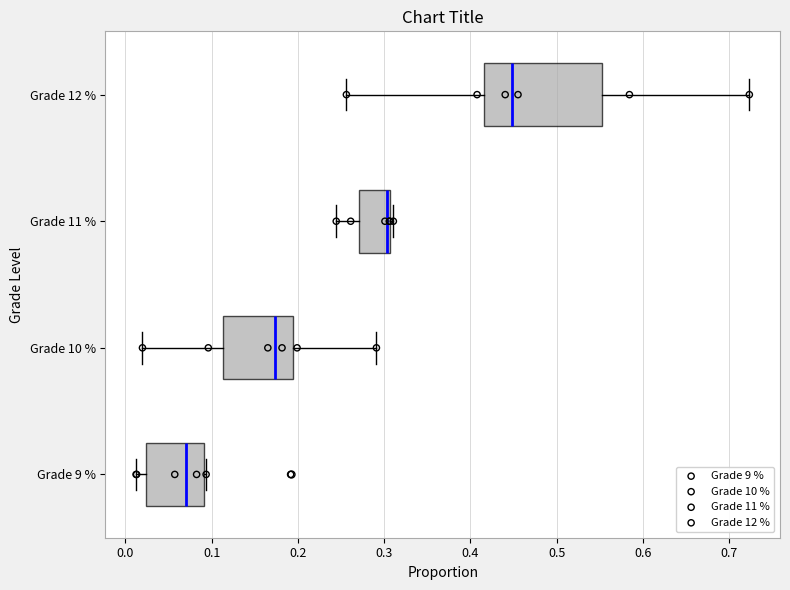

Reading bottom to top, transcribe this box plot: for each box, give where its median line is, the range the box spans, and where its two whiskers end, as read against the x-axis. The values are not printed on the chart, so give them approximately, as read against the axis.

Grade 9 %: median 0.07, box 0.02 to 0.09, whiskers 0.01 to 0.09
Grade 10 %: median 0.17, box 0.11 to 0.19, whiskers 0.02 to 0.29
Grade 11 %: median 0.30 (drawn on the box's right edge), box 0.27 to 0.31, whiskers 0.24 to 0.31 (just right of the box's right edge)
Grade 12 %: median 0.45, box 0.42 to 0.55, whiskers 0.26 to 0.72